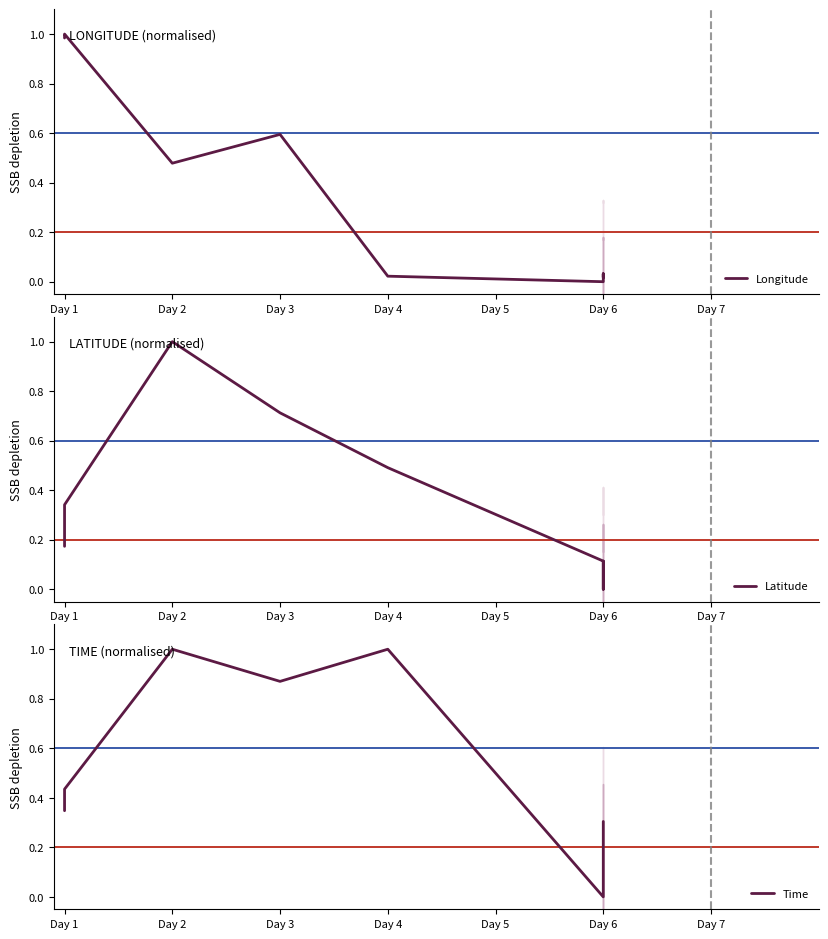

Which series has the largest total across all categories?

Time